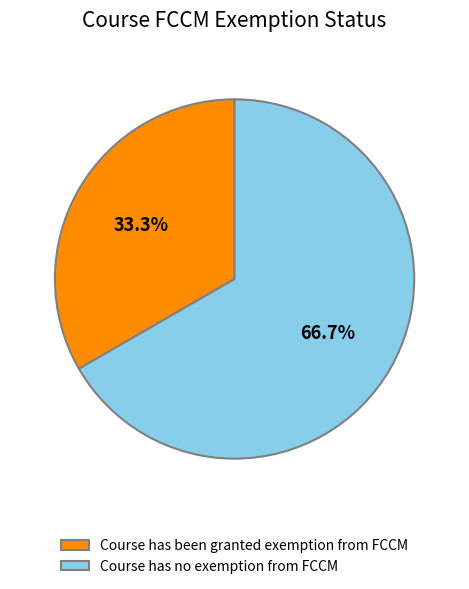

Is Course has no exemption from FCCM the majority of the pie?

Yes